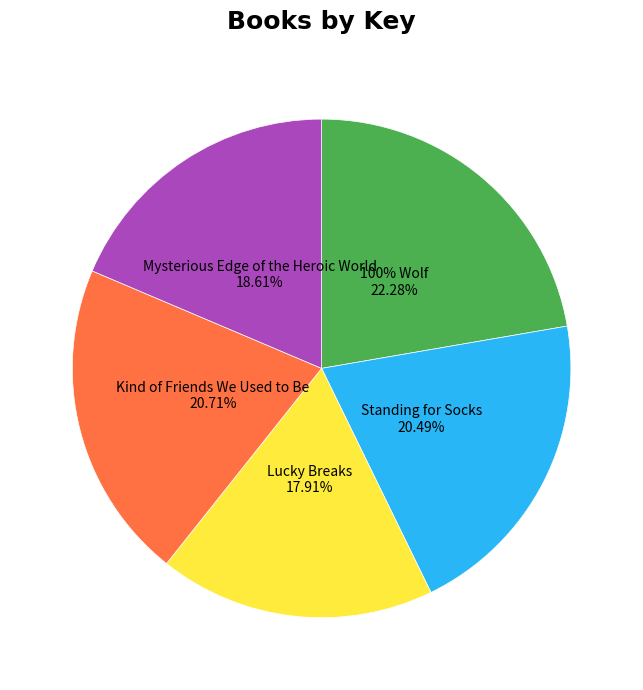

Which slice is the largest?

100% Wolf